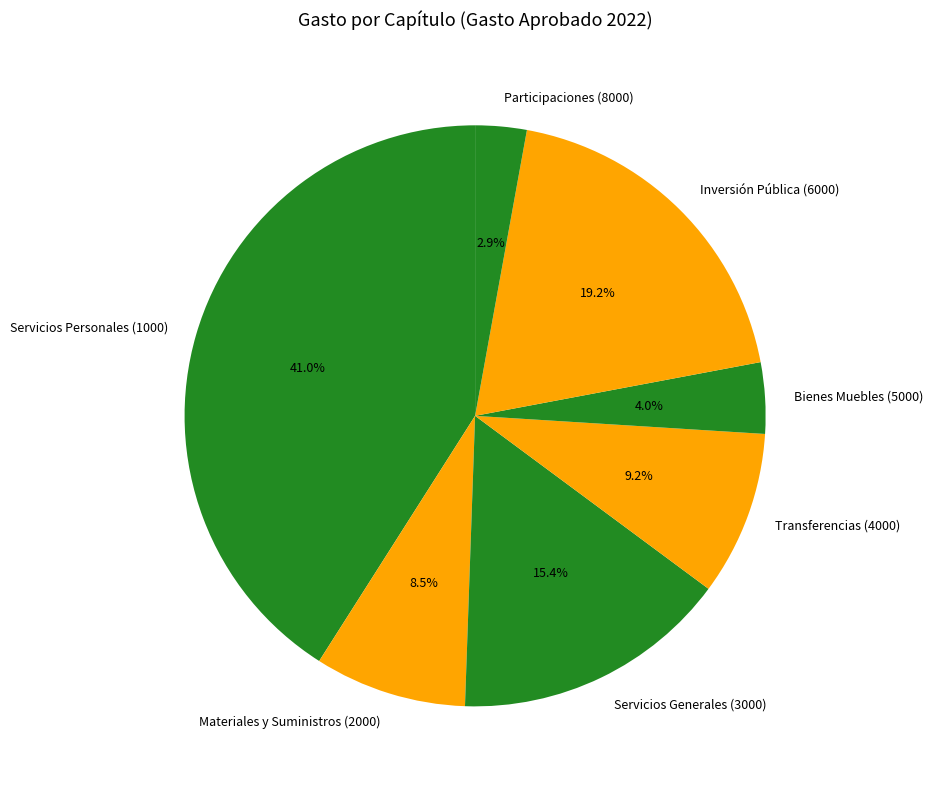

What is the smallest slice in the pie chart?

Participaciones (8000)